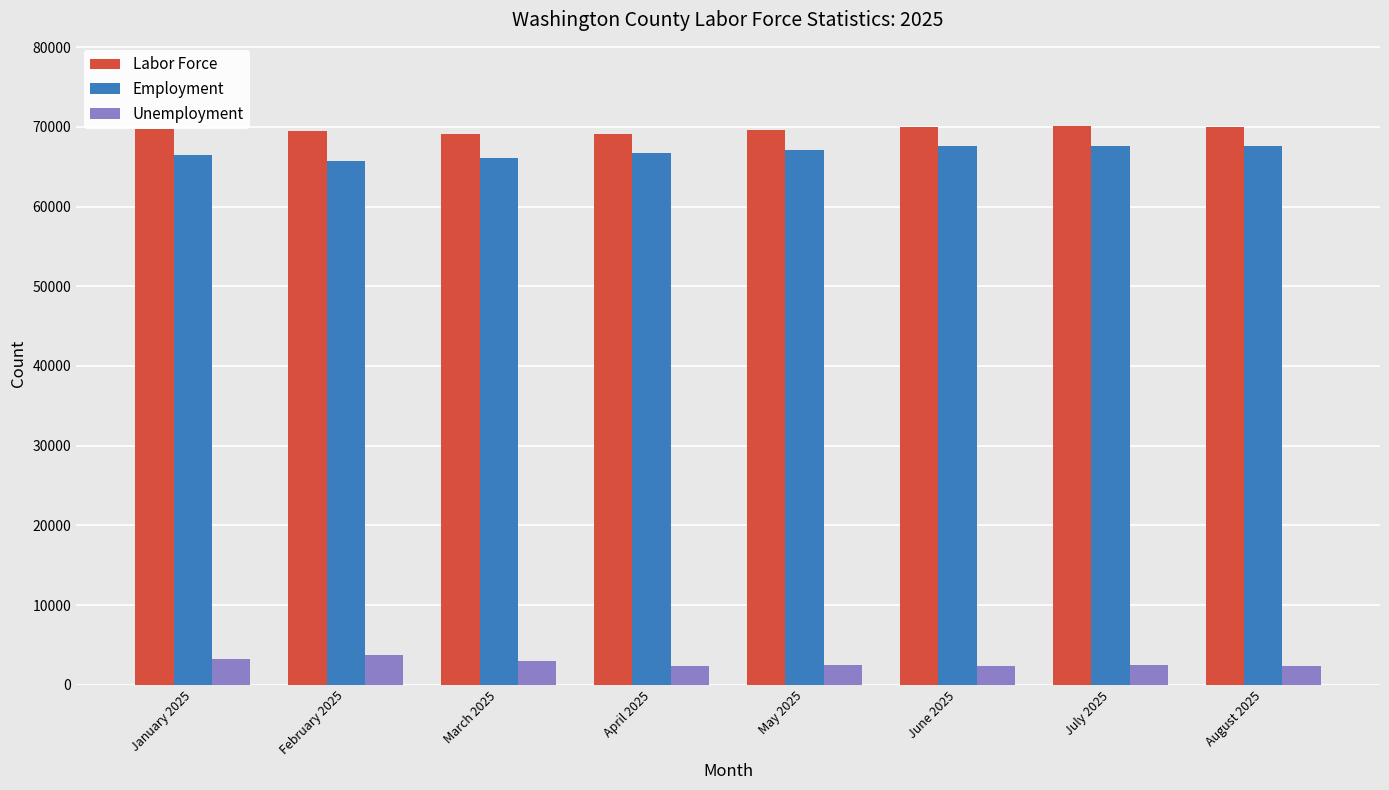

Are the bars horizontal?

No